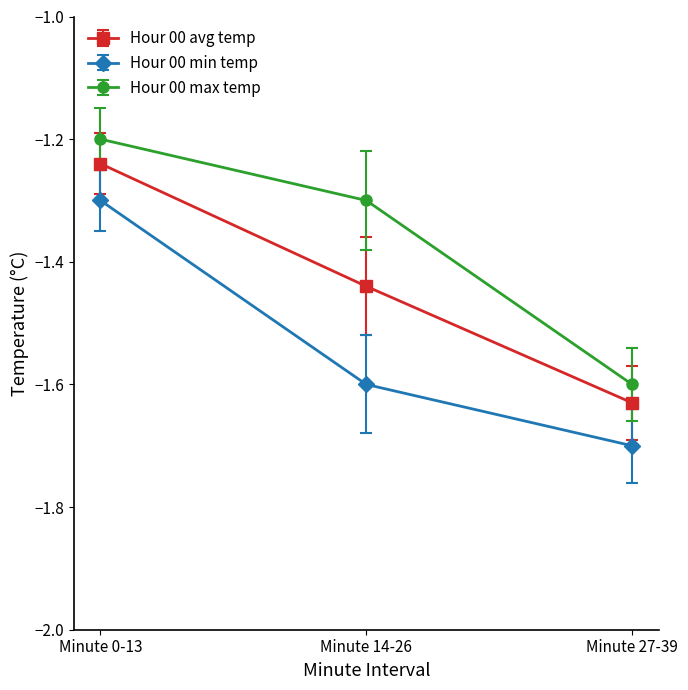

Is it true that Hour 00 avg temp equals -0.8 at Minute 0-13?

False